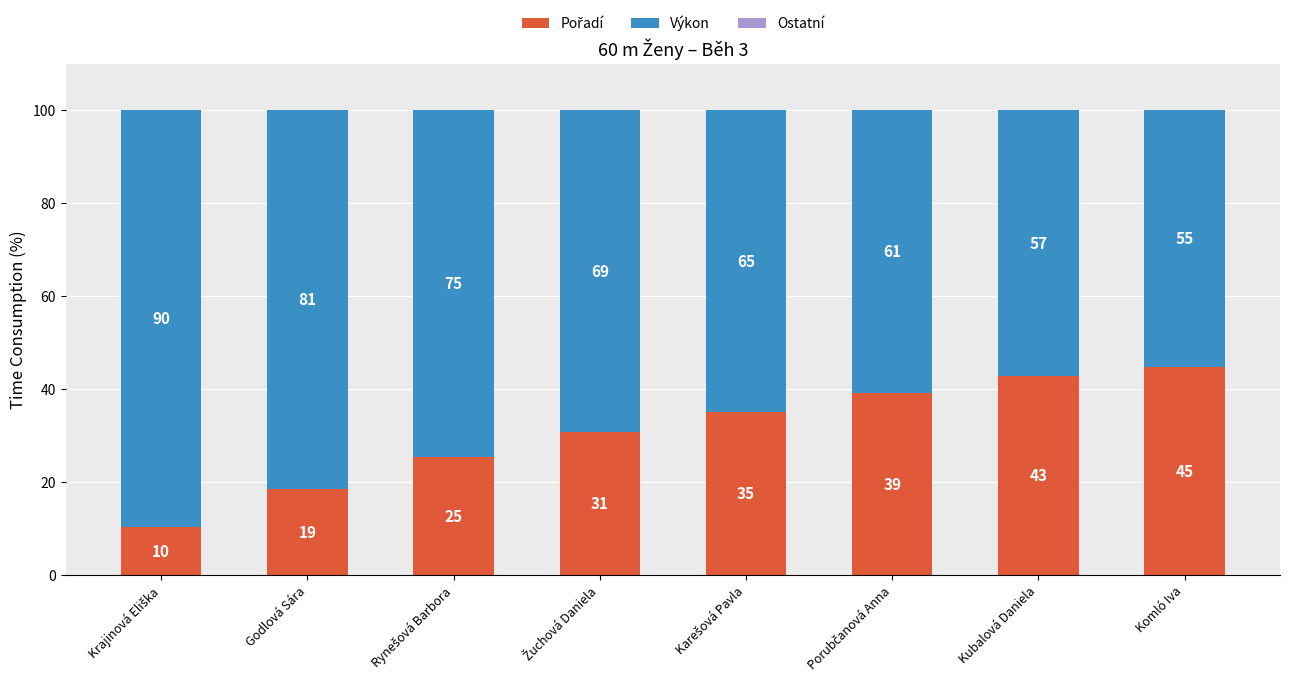

Are the bars horizontal?

No